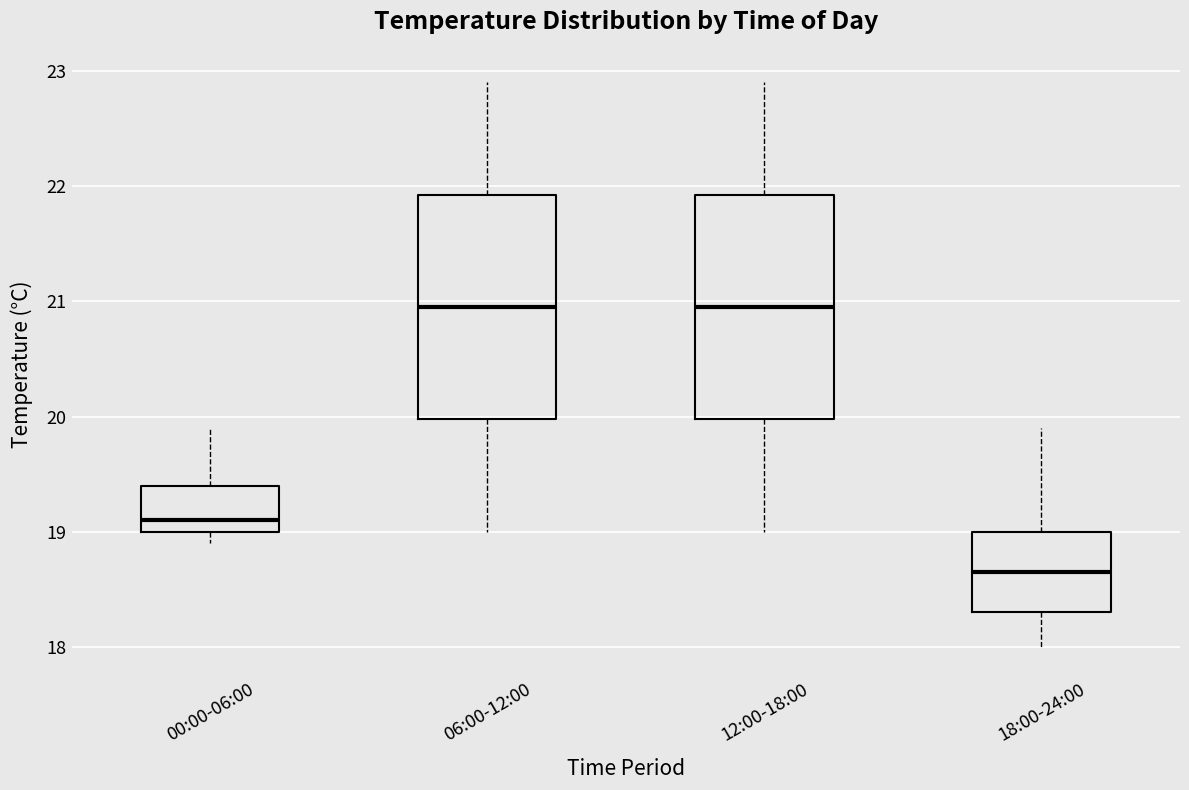

Reading left to right, transcribe this box plot: for each box, give where its median line is, the range the box spans, and where its two whiskers end, as read against the y-axis. The values are not printed on the chart, so give them approximately, as read against the axis.

00:00-06:00: median 19.1, box 19.0 to 19.4, whiskers 18.9 to 19.9
06:00-12:00: median 21.0, box 20.0 to 21.9, whiskers 19.0 to 22.9
12:00-18:00: median 21.0, box 20.0 to 21.9, whiskers 19.0 to 22.9
18:00-24:00: median 18.7, box 18.3 to 19.0, whiskers 18.0 to 19.9